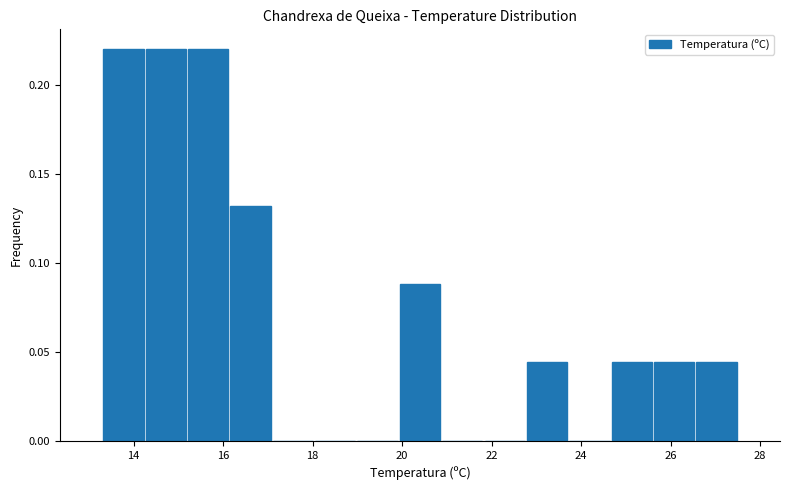

Reading left to right, transcribe this chart: for each bar, give the range it covers on the x-axis and its height. Neither the bar edges nor the heights are printed on the chart, so give them approximately, as read against the axes.

13.4 to 14.2: 0.220
14.2 to 15.2: 0.220
15.2 to 16.2: 0.220
16.2 to 17.0: 0.130
17.0 to 18.0: 0
18.0 to 19.0: 0
19.0 to 20.0: 0
20.0 to 20.8: 0.090
20.8 to 21.8: 0
21.8 to 22.8: 0
22.8 to 23.8: 0.045
23.8 to 24.6: 0
24.6 to 25.6: 0.045
25.6 to 26.6: 0.045
26.6 to 27.6: 0.045